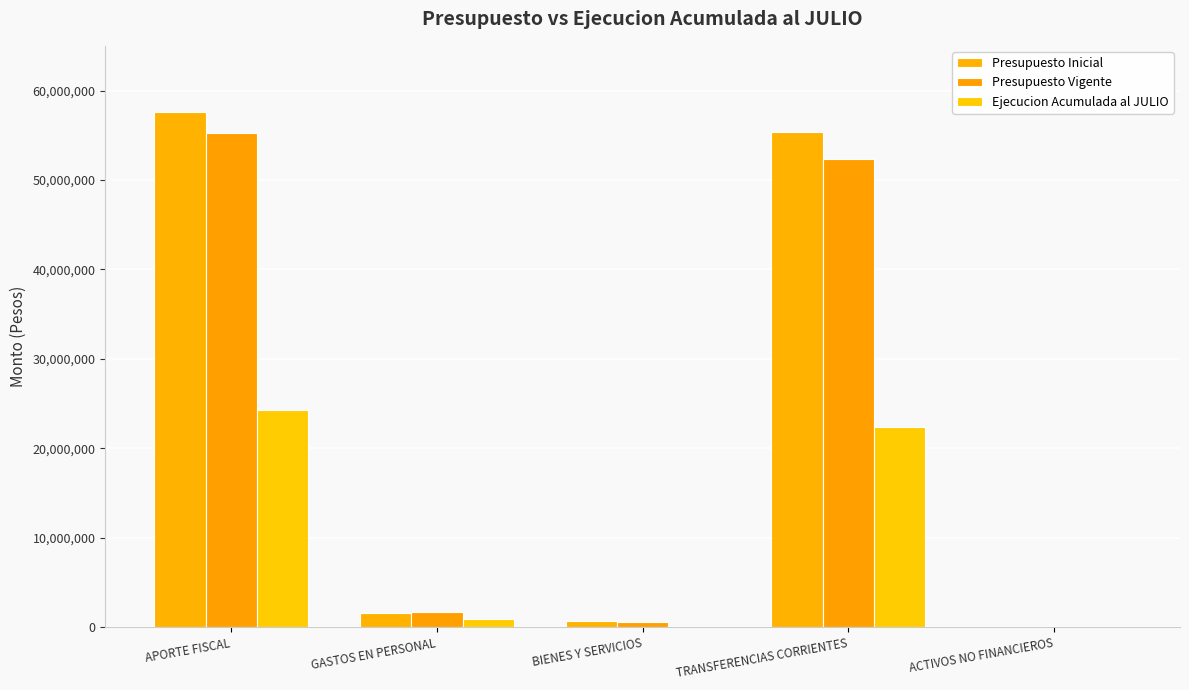

At GASTOS EN PERSONAL, list the series in order from largest to smallest.

Presupuesto Vigente, Presupuesto Inicial, Ejecucion Acumulada al JULIO